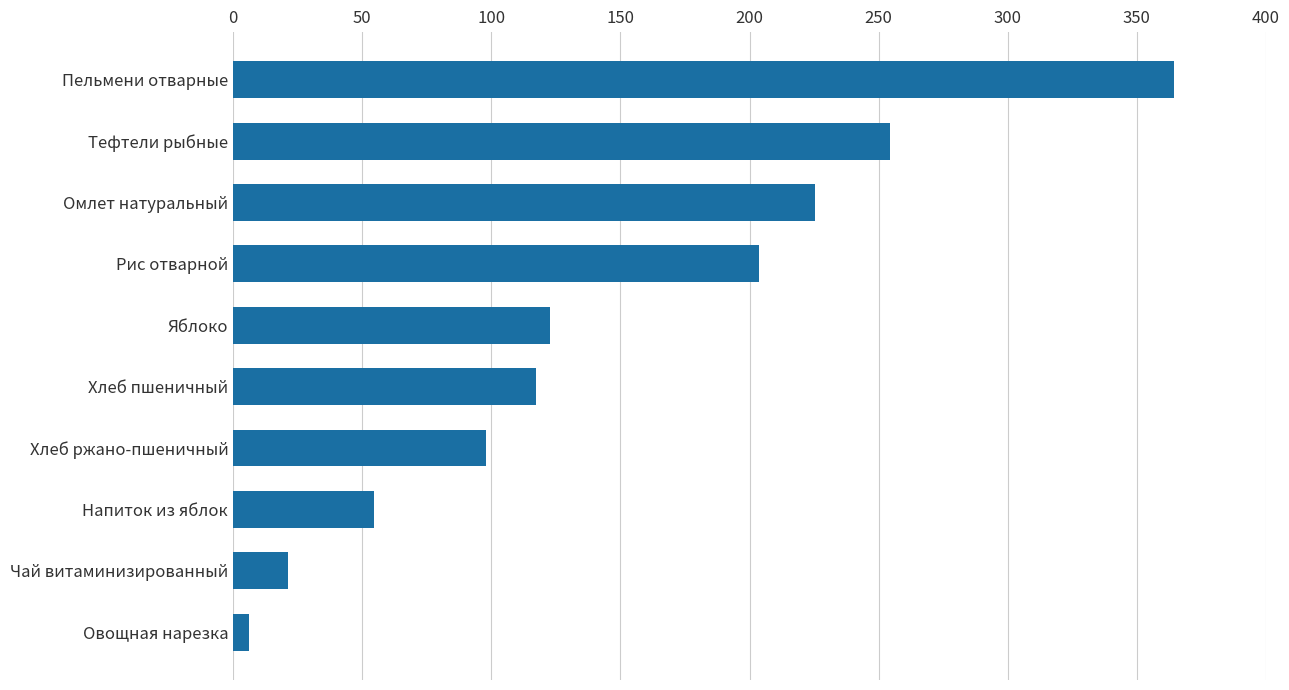

The chart shows a value of 117.2 at Хлеб пшеничный. True or false?

True